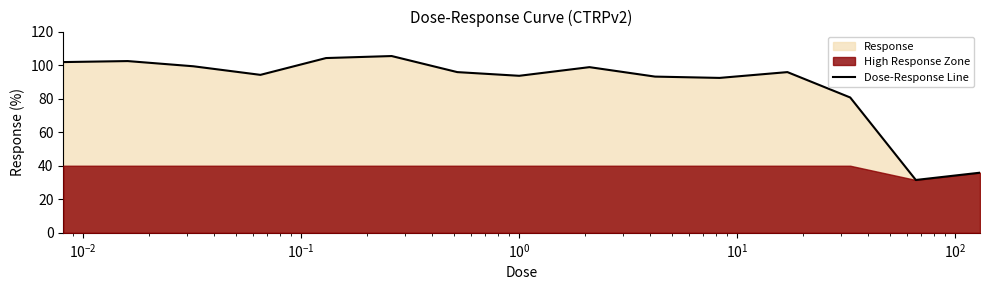

How many lines are shown in the chart?

1